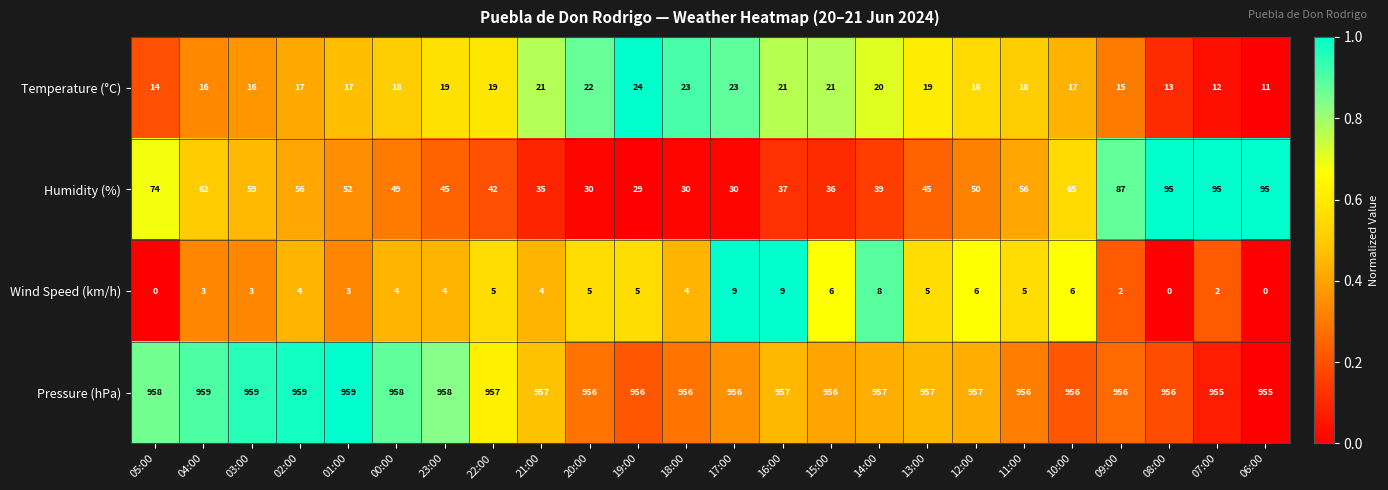

What is the difference between the Wind Speed (km/h) values at 22:00 and 06:00?

5